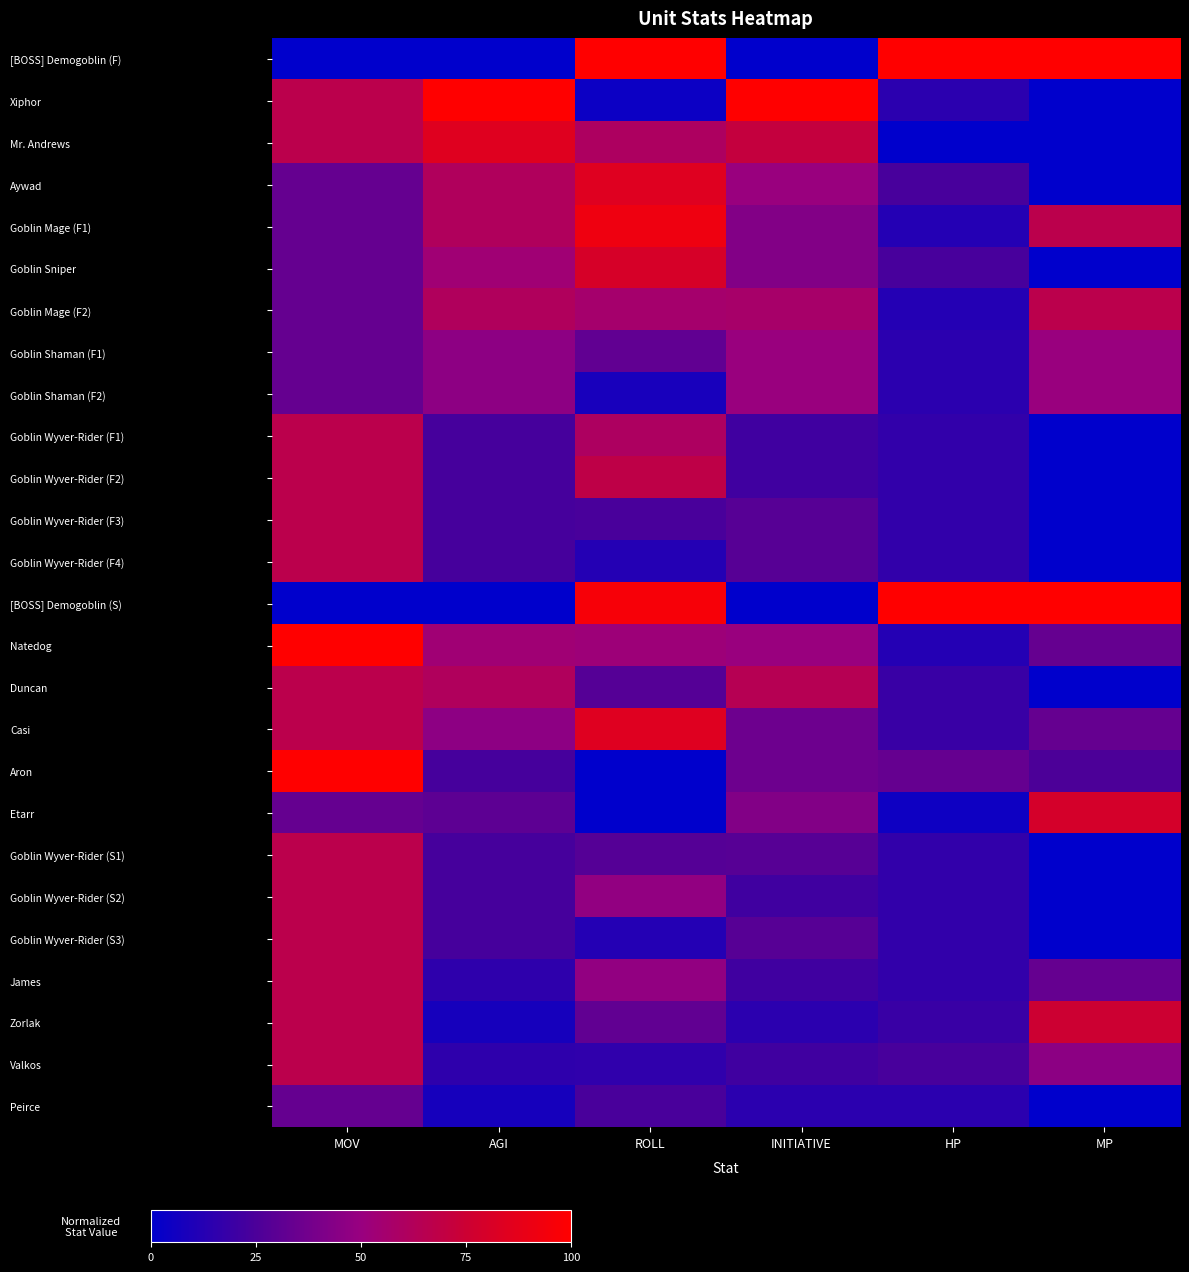

Reading left to right, what are all the values shown in this chart?

[BOSS] Demogoblin (F): MOV=0.0	AGI=0.0	ROLL=1.0	INITIATIVE=0.0	HP=1.0	MP=1.0
Xiphor: MOV=0.7	AGI=1.0	ROLL=0.0	INITIATIVE=1.0	HP=0.1	MP=0.0
Mr. Andrews: MOV=0.7	AGI=0.8	ROLL=0.6	INITIATIVE=0.7	HP=0.0	MP=0.0
Aywad: MOV=0.3	AGI=0.6	ROLL=0.8	INITIATIVE=0.5	HP=0.2	MP=0.0
Goblin Mage (F1): MOV=0.3	AGI=0.6	ROLL=0.9	INITIATIVE=0.4	HP=0.1	MP=0.7
Goblin Sniper: MOV=0.3	AGI=0.5	ROLL=0.8	INITIATIVE=0.4	HP=0.2	MP=0.0
Goblin Mage (F2): MOV=0.3	AGI=0.6	ROLL=0.6	INITIATIVE=0.6	HP=0.1	MP=0.7
Goblin Shaman (F1): MOV=0.3	AGI=0.5	ROLL=0.3	INITIATIVE=0.5	HP=0.1	MP=0.5
Goblin Shaman (F2): MOV=0.3	AGI=0.5	ROLL=0.1	INITIATIVE=0.5	HP=0.1	MP=0.5
Goblin Wyver-Rider (F1): MOV=0.7	AGI=0.2	ROLL=0.6	INITIATIVE=0.2	HP=0.2	MP=0.0
Goblin Wyver-Rider (F2): MOV=0.7	AGI=0.2	ROLL=0.7	INITIATIVE=0.2	HP=0.2	MP=0.0
Goblin Wyver-Rider (F3): MOV=0.7	AGI=0.2	ROLL=0.2	INITIATIVE=0.3	HP=0.2	MP=0.0
Goblin Wyver-Rider (F4): MOV=0.7	AGI=0.2	ROLL=0.1	INITIATIVE=0.3	HP=0.2	MP=0.0
[BOSS] Demogoblin (S): MOV=0.0	AGI=0.0	ROLL=1.0	INITIATIVE=0.0	HP=1.0	MP=1.0
Natedog: MOV=1.0	AGI=0.5	ROLL=0.5	INITIATIVE=0.5	HP=0.1	MP=0.3
Duncan: MOV=0.7	AGI=0.6	ROLL=0.3	INITIATIVE=0.6	HP=0.2	MP=0.0
Casi: MOV=0.7	AGI=0.5	ROLL=0.8	INITIATIVE=0.4	HP=0.2	MP=0.3
Aron: MOV=1.0	AGI=0.2	ROLL=0.0	INITIATIVE=0.4	HP=0.3	MP=0.2
Etarr: MOV=0.3	AGI=0.3	ROLL=0.0	INITIATIVE=0.4	HP=0.0	MP=0.8
Goblin Wyver-Rider (S1): MOV=0.7	AGI=0.2	ROLL=0.3	INITIATIVE=0.3	HP=0.2	MP=0.0
Goblin Wyver-Rider (S2): MOV=0.7	AGI=0.2	ROLL=0.5	INITIATIVE=0.2	HP=0.2	MP=0.0
Goblin Wyver-Rider (S3): MOV=0.7	AGI=0.2	ROLL=0.1	INITIATIVE=0.3	HP=0.2	MP=0.0
James: MOV=0.7	AGI=0.2	ROLL=0.5	INITIATIVE=0.2	HP=0.2	MP=0.3
Zorlak: MOV=0.7	AGI=0.1	ROLL=0.3	INITIATIVE=0.1	HP=0.2	MP=0.8
Valkos: MOV=0.7	AGI=0.2	ROLL=0.2	INITIATIVE=0.2	HP=0.2	MP=0.5
Peirce: MOV=0.3	AGI=0.1	ROLL=0.2	INITIATIVE=0.1	HP=0.1	MP=0.0